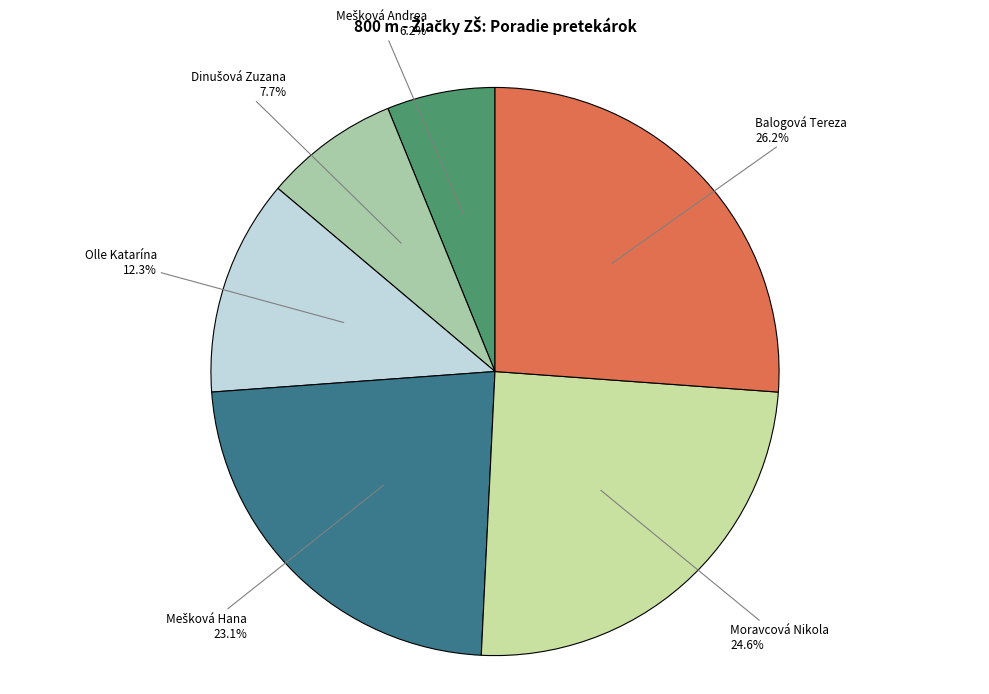

What portion of the pie excludes Moravcová Nikola?

75.4%